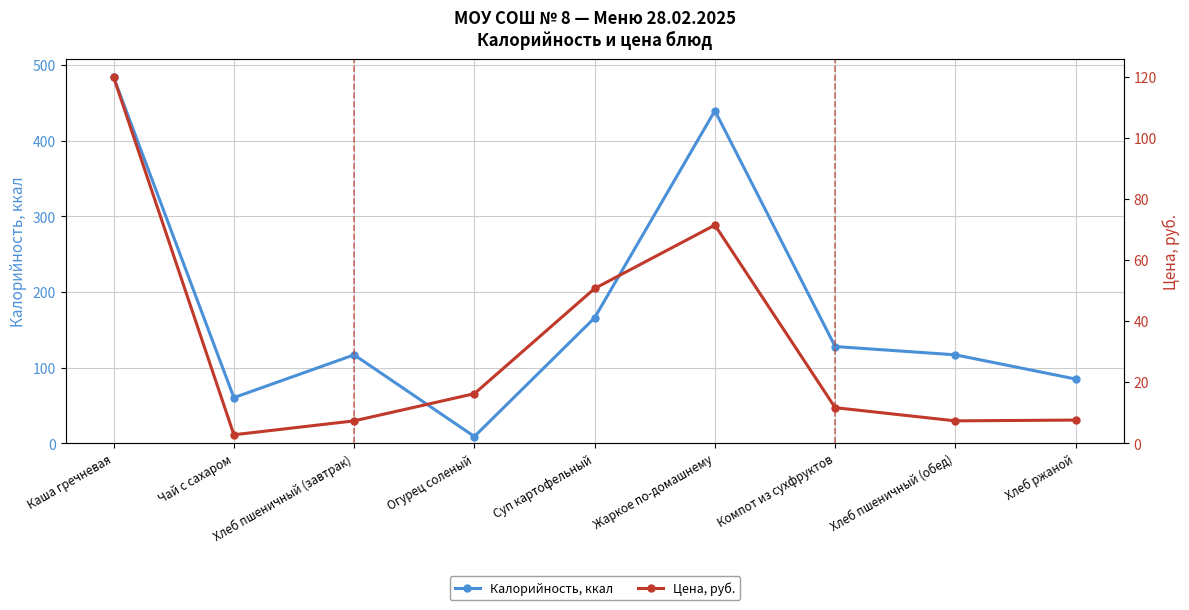

Rank the series at Хлеб пшеничный (завтрак) from lowest to highest value.

Цена, руб., Калорийность, ккал